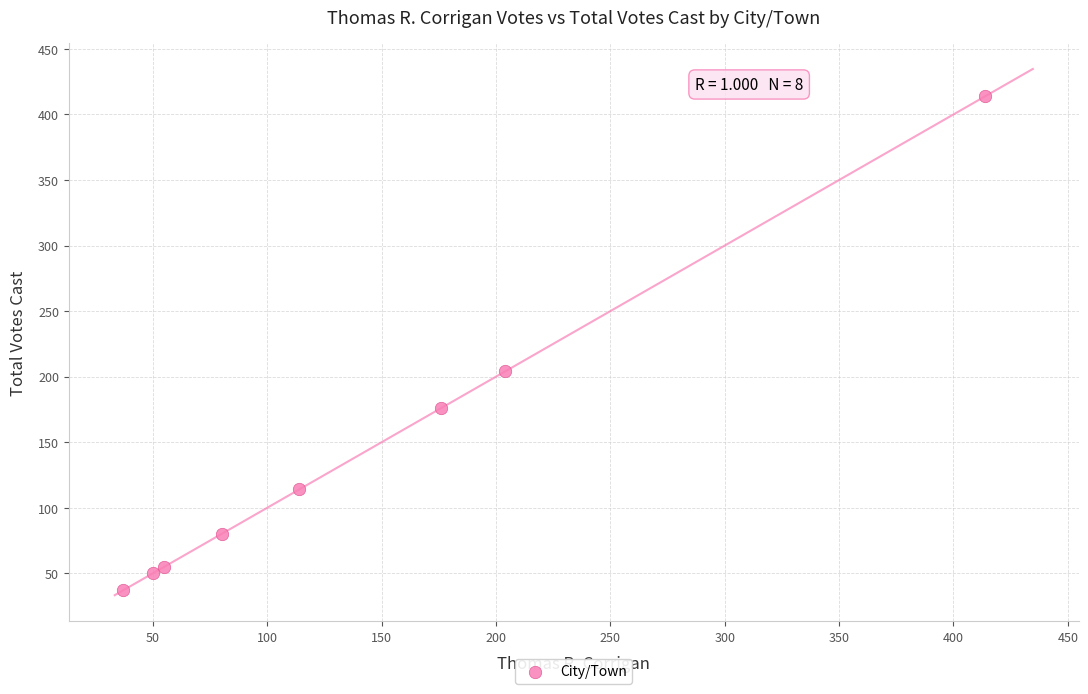

What Y value in the scatter plot is closest to 225?

204